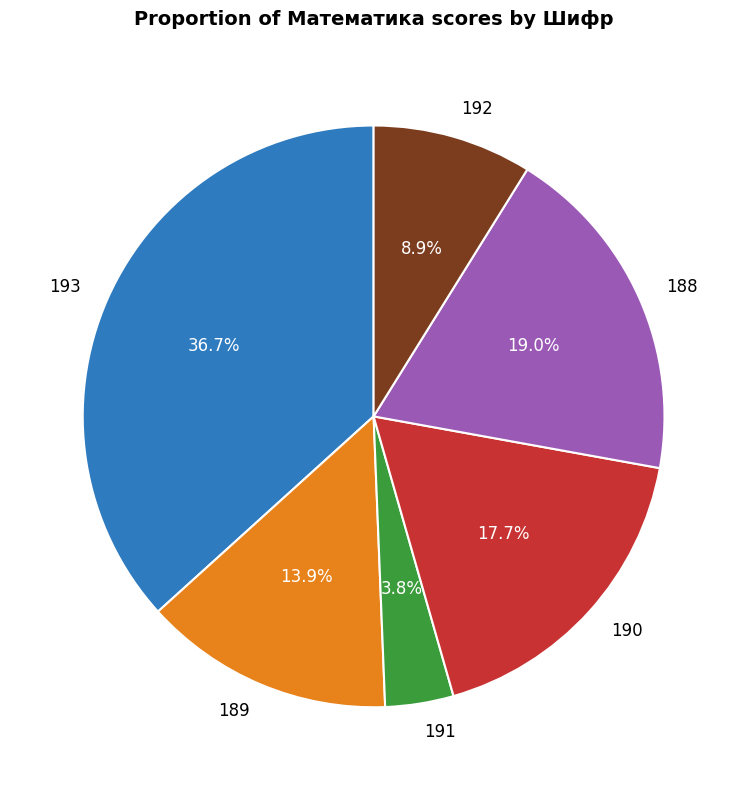

Is 189 the majority of the pie?

No